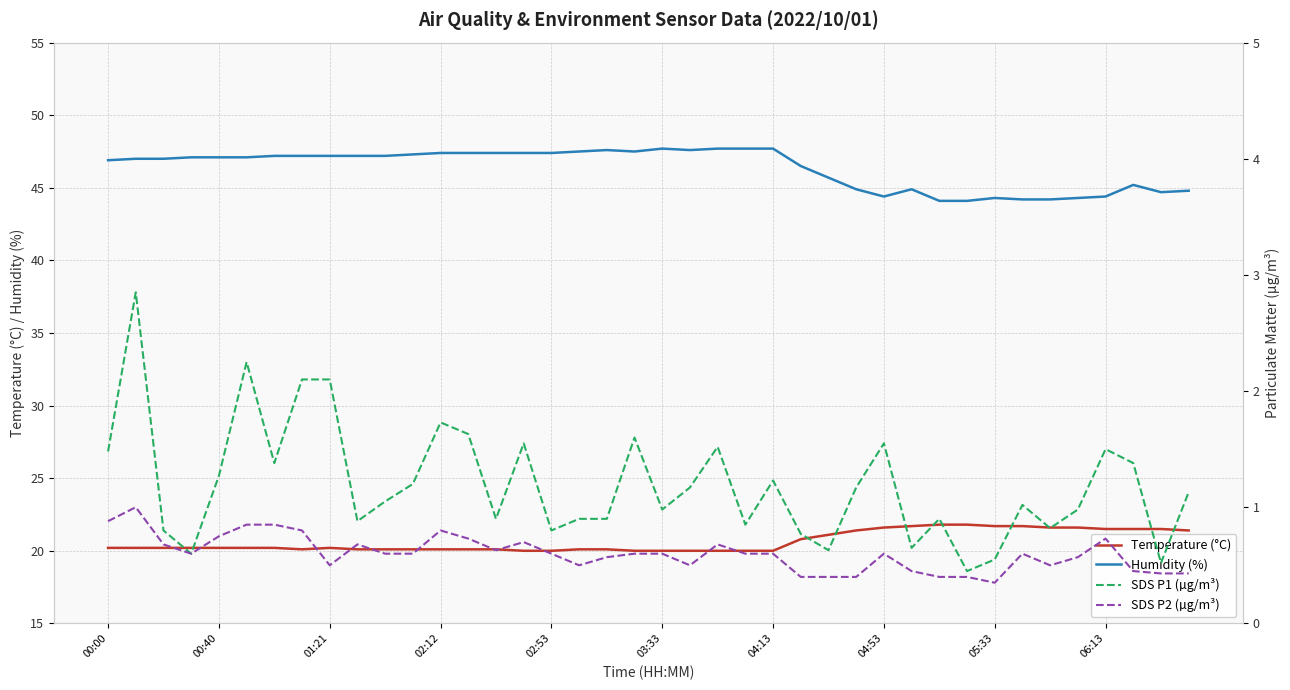

What is the value of the Humidity (%) point at the 10th from the left?

47.2